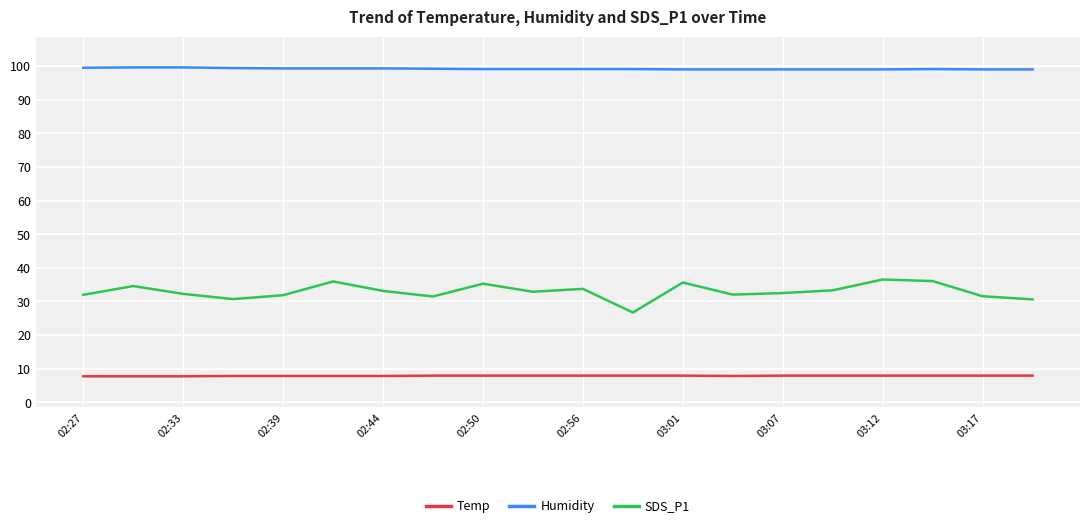

Does the chart display data point markers on the line(s)?

No